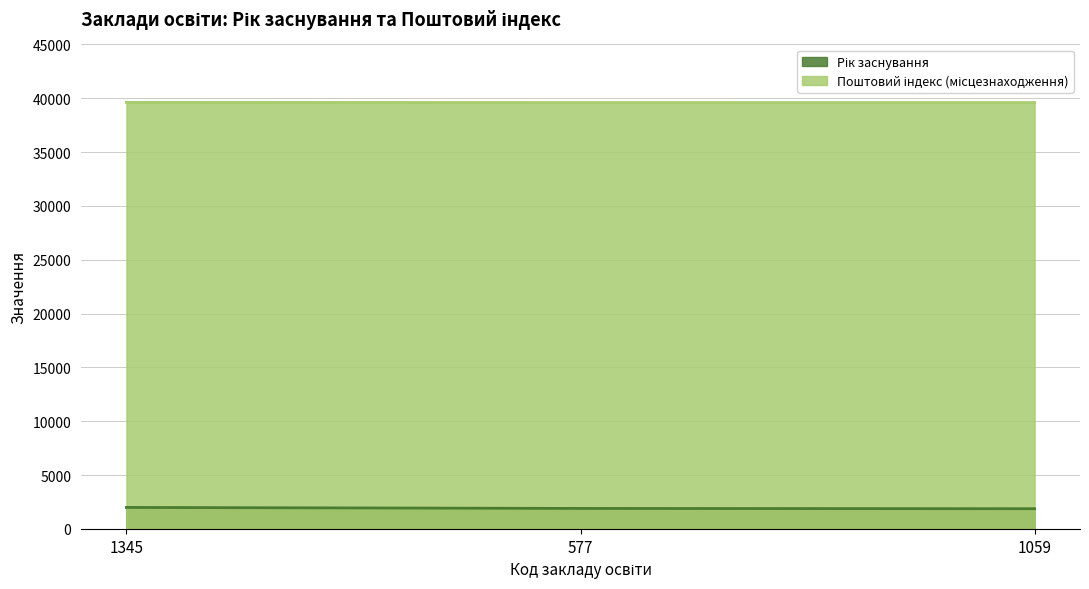

What is the sum of the Рік заснування values at 577 and 1345?

3900